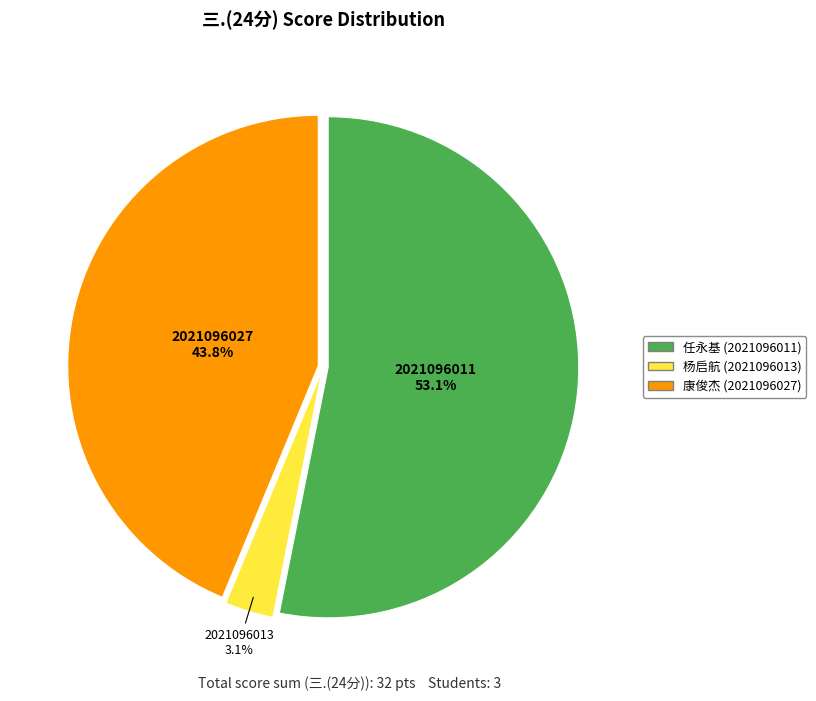

Does any single category account for the majority?

Yes